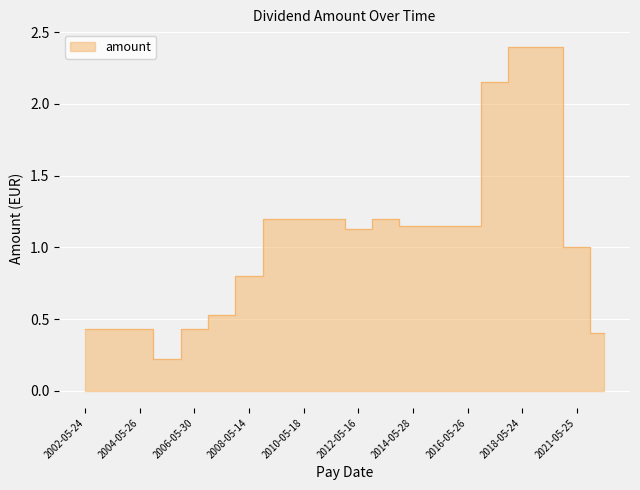

Does the chart display data point markers on the line(s)?

No